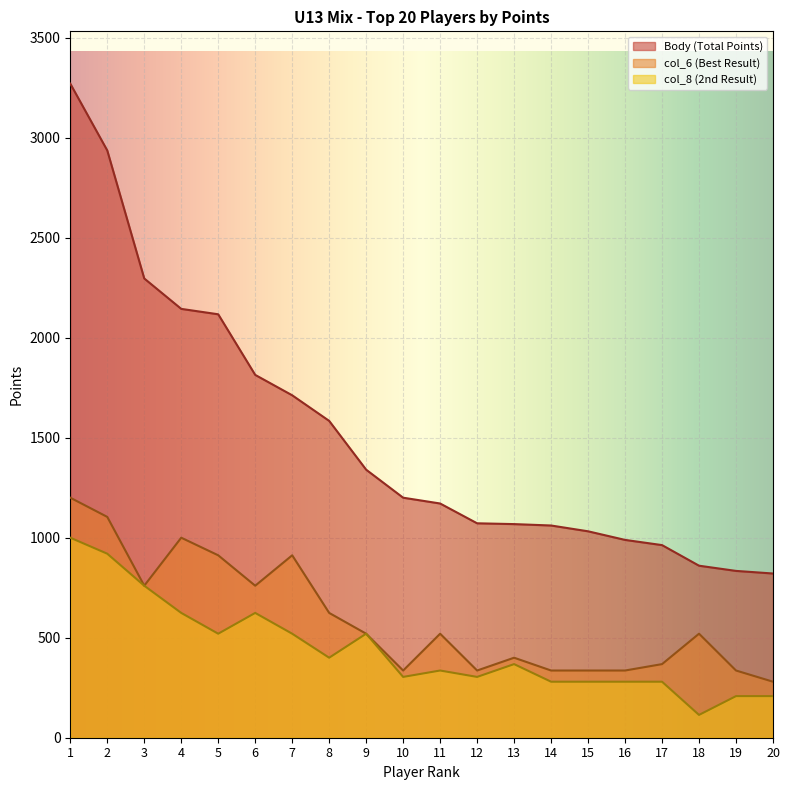

Which category has the lowest value in the Body series?

20